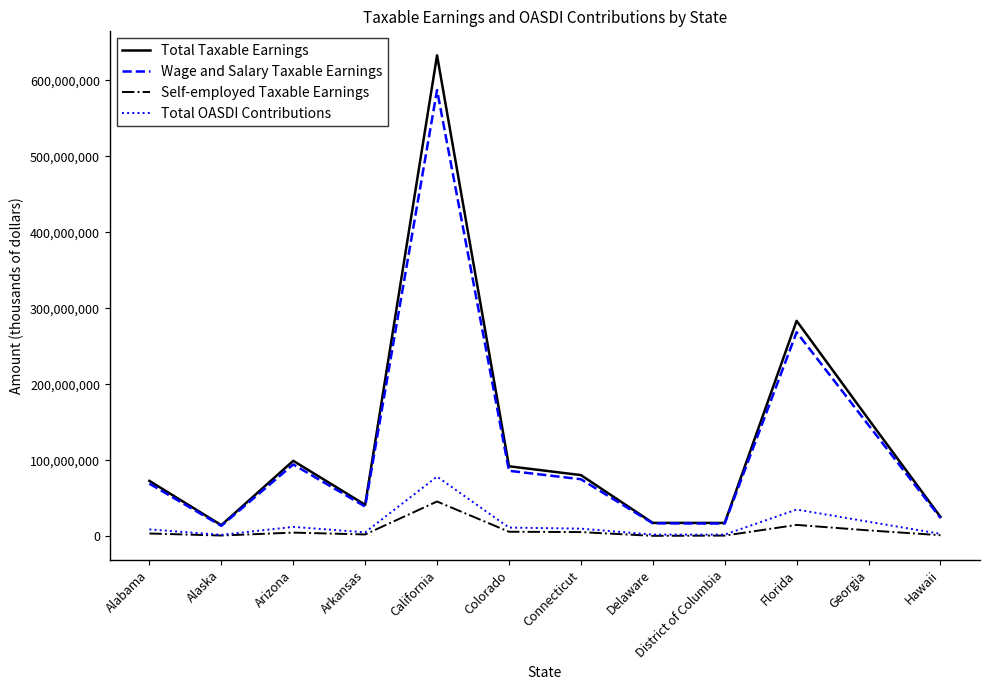

At which label is Total Taxable Earnings closest to 323825647?

Florida